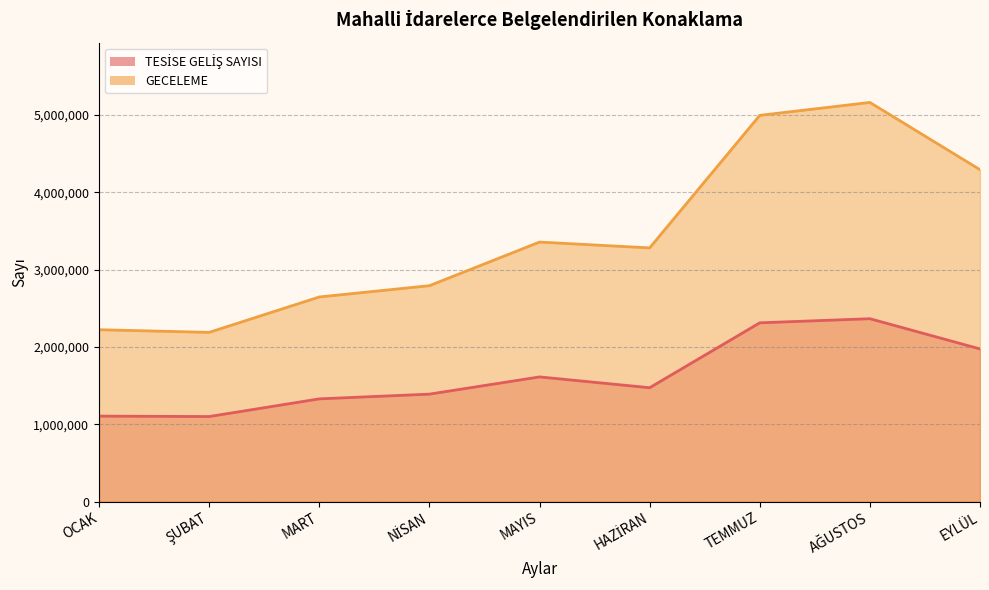

What is the approximate value of GECELEME at TEMMUZ?

4994703